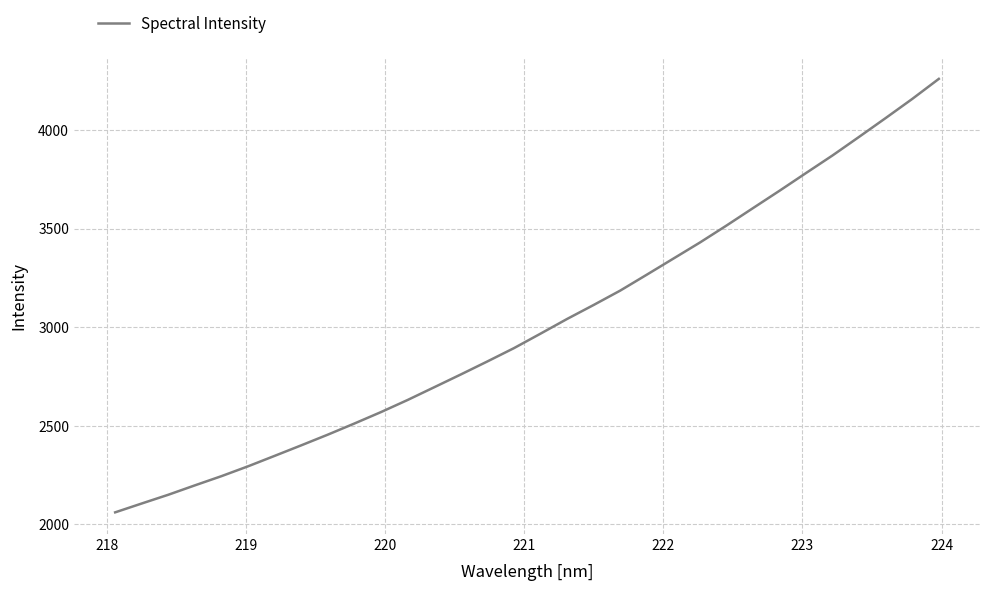

What is the difference between the maximum and minimum values?

2199.6